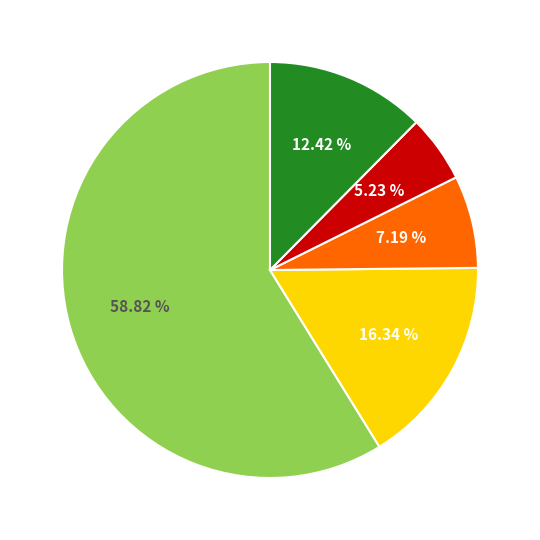

Is there any slice that represents more than half of the pie?

Yes